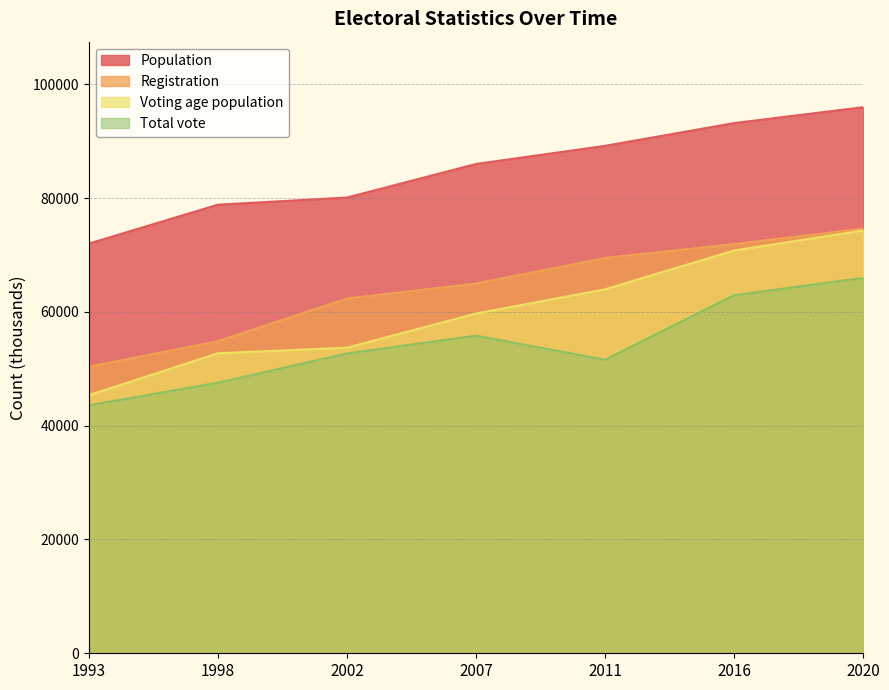

List the series in order of their peak value, lowest first.

Total vote, Voting age population, Registration, Population